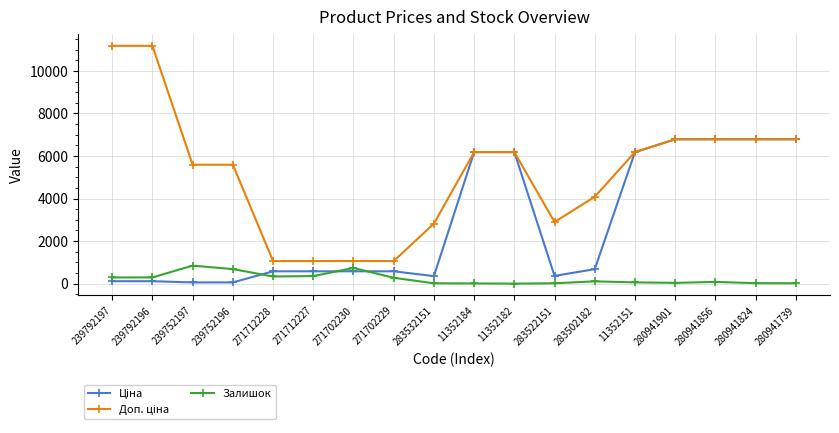

True or false: Залишок has more than 2 interior local peaks.

True